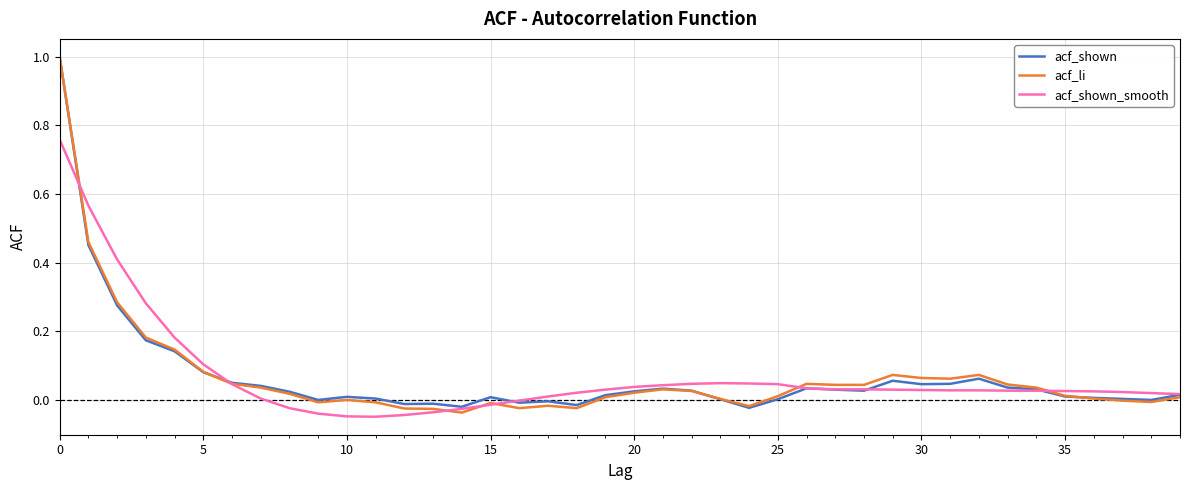

What is the maximum value for acf_shown?

1.0